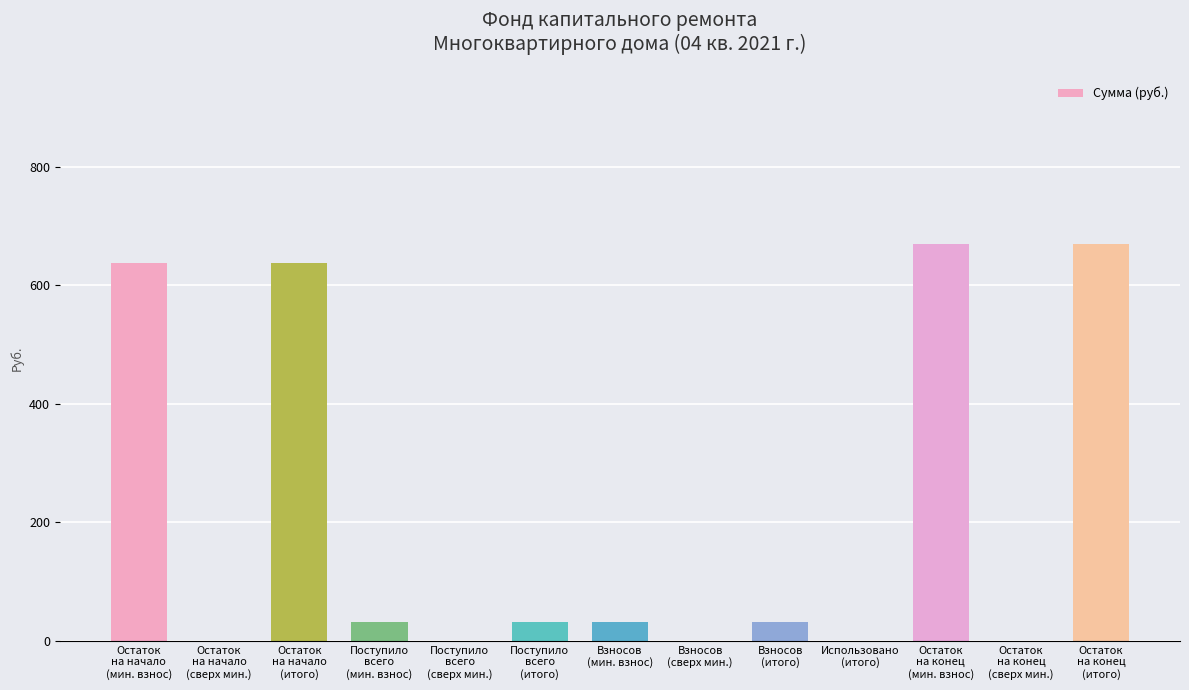

The value at Остаток
на конец
(сверх мин.) is 287.0. True or false?

False